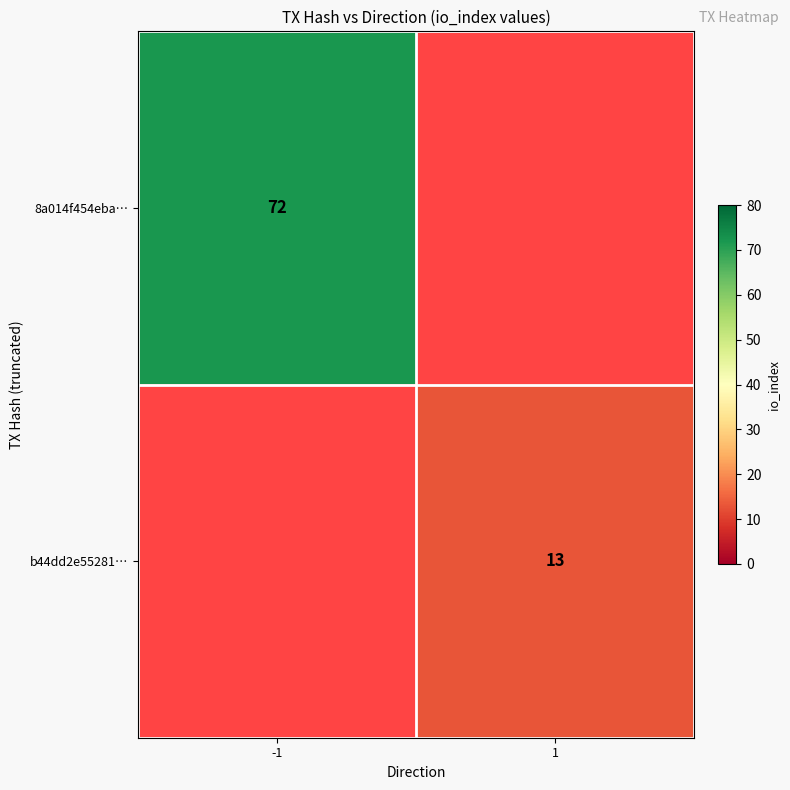

How many categories are shown in the chart?

2